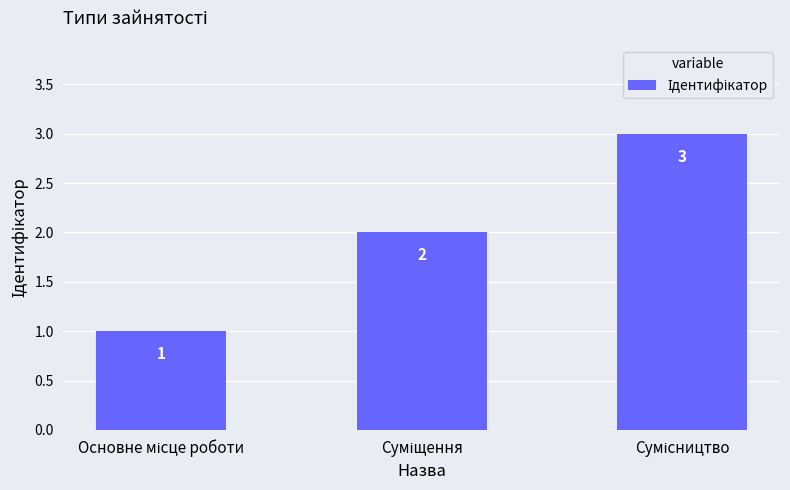

Count the values in the range 1 to 3.

3